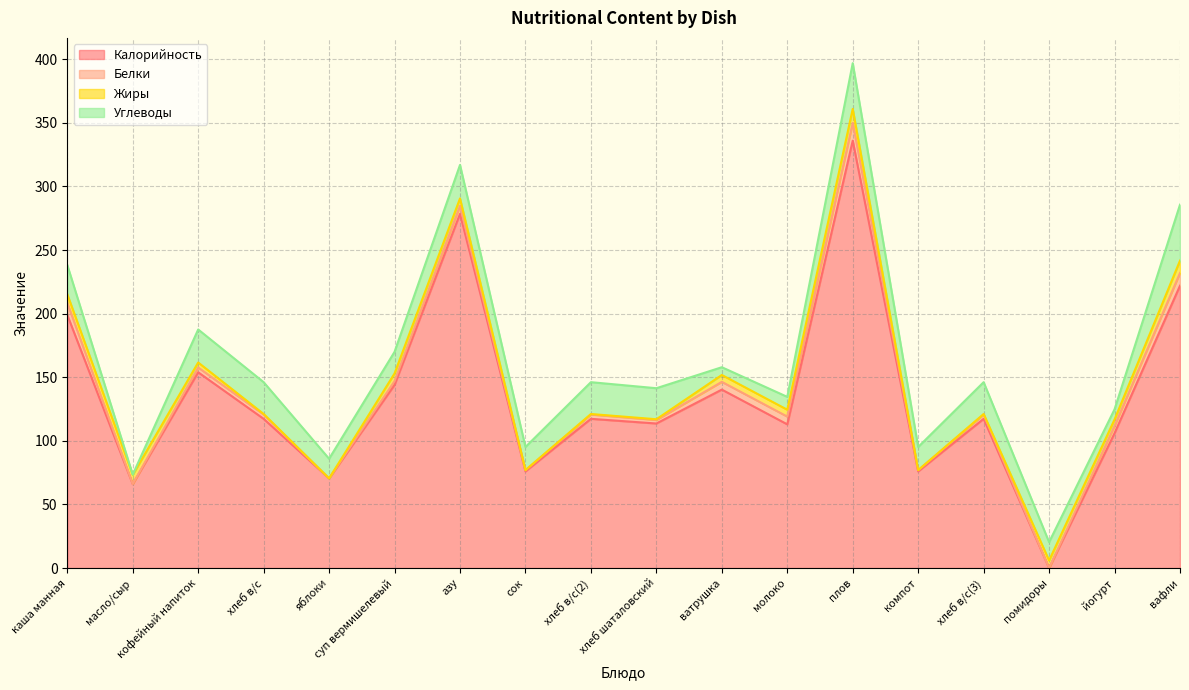

What is the value of the Углеводы point at the 6th from the left?

17.0